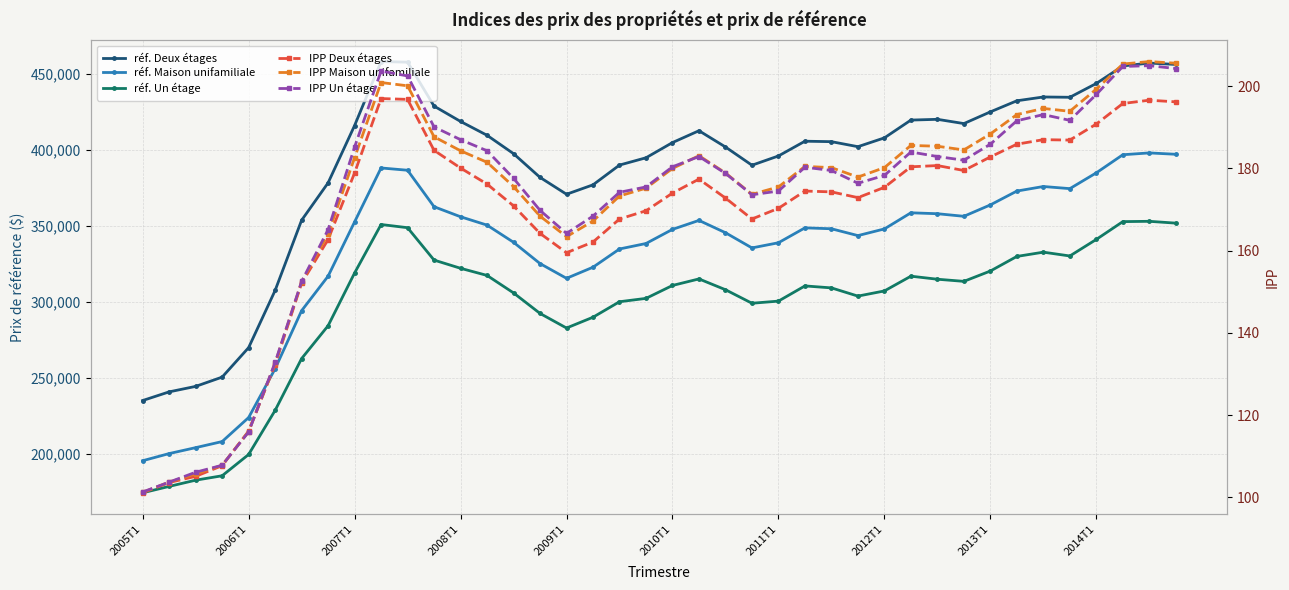

Is the value of IPP Deux étages at 2010T1 greater than the value of IPP Un étage at 17?

No